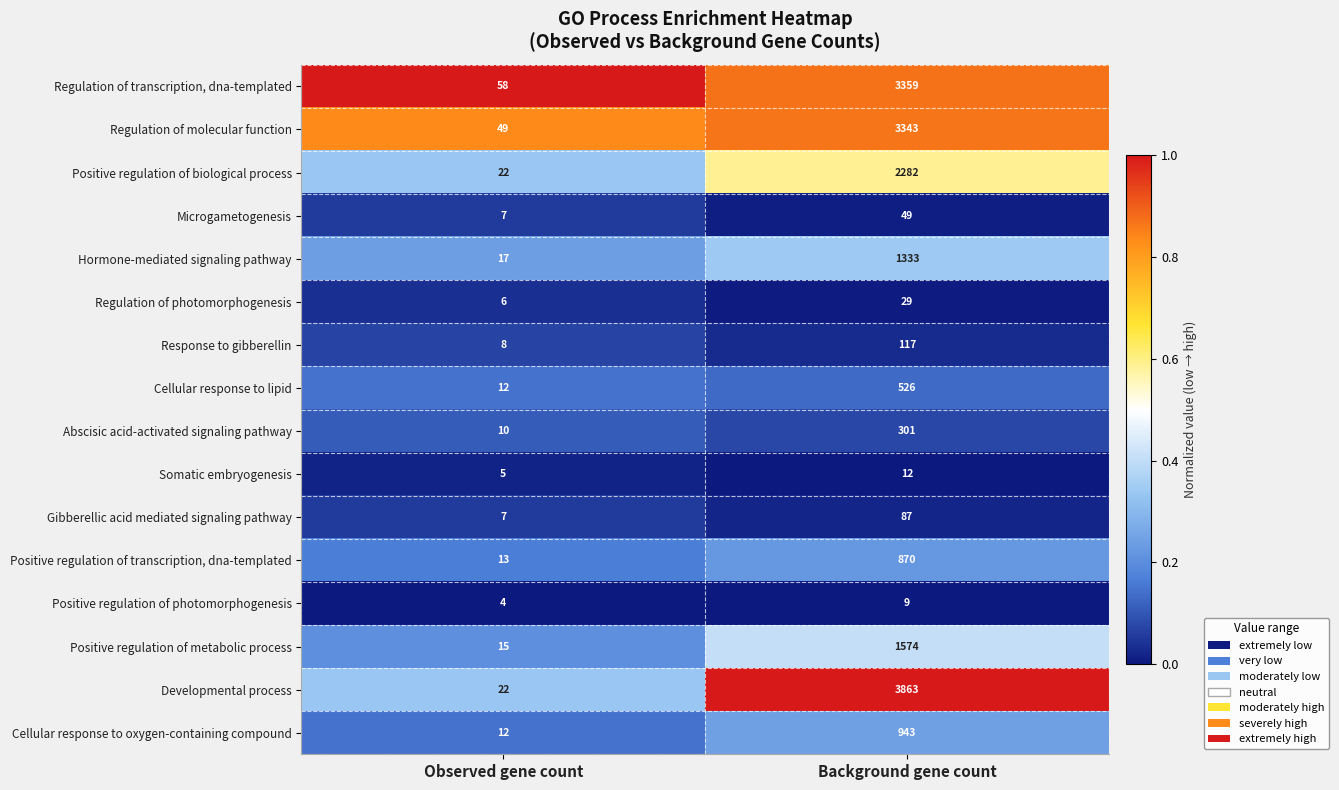

What value does the Positive regulation of photomorphogenesis series have at Background gene count?

9